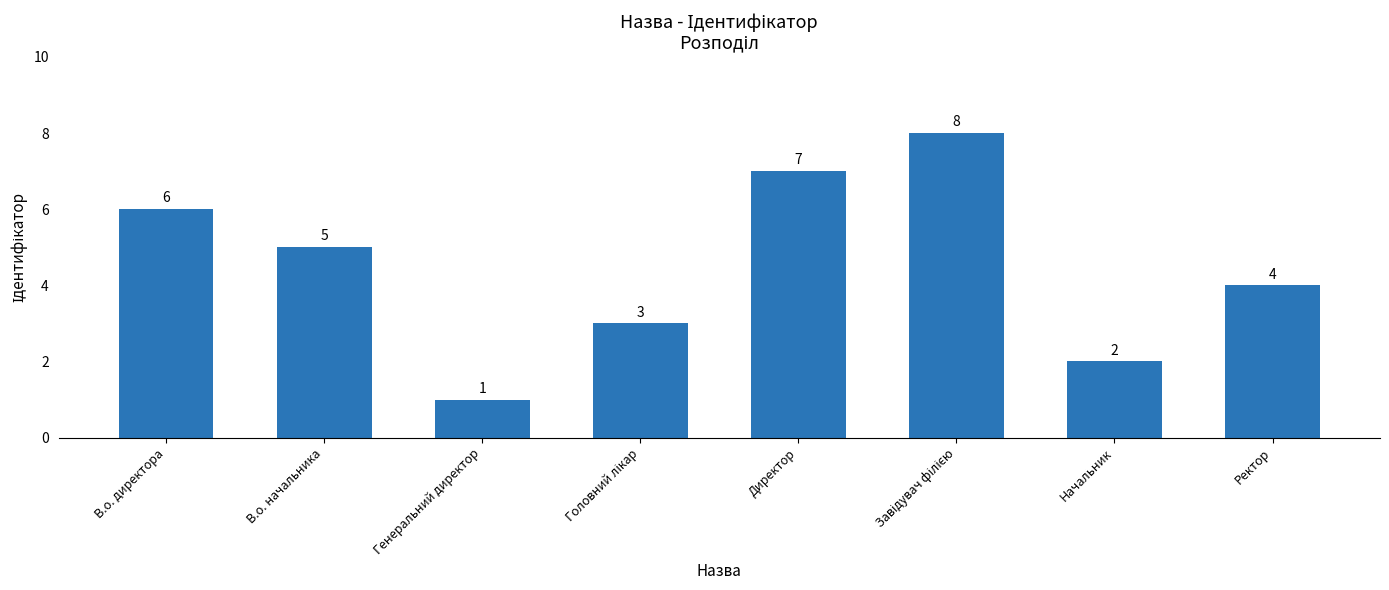

How many values are below 5?

4